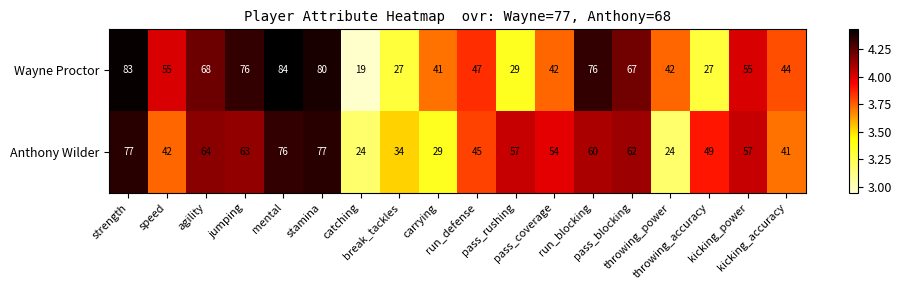

List the series in order of their overall mean, highest first.

Wayne Proctor, Anthony Wilder